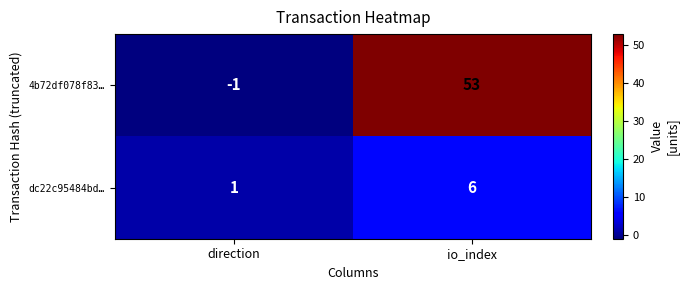

What is the greatest value displayed?

53